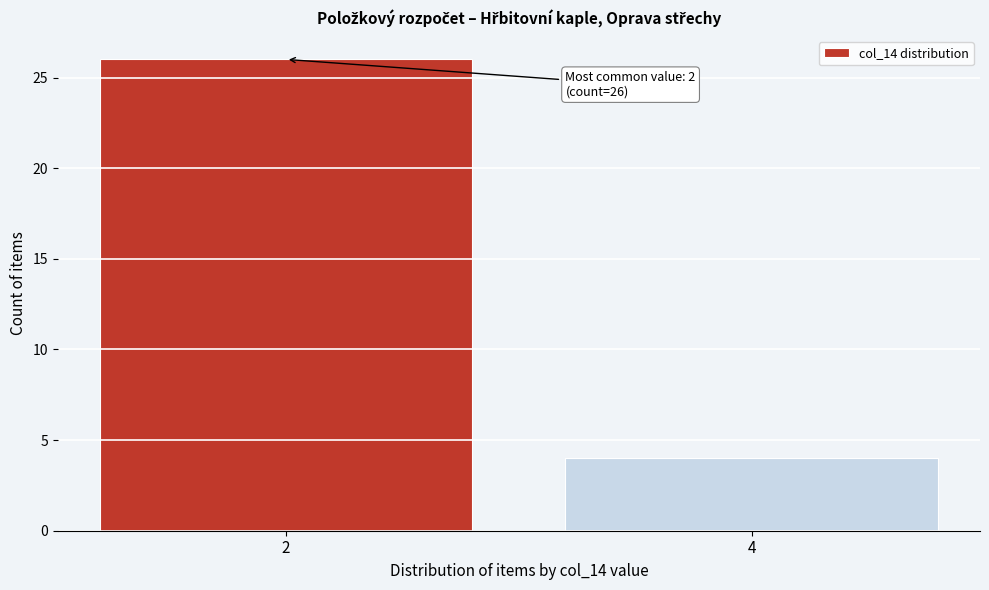

Reading right to left, transcribe all the data shown in this chart.

4	26